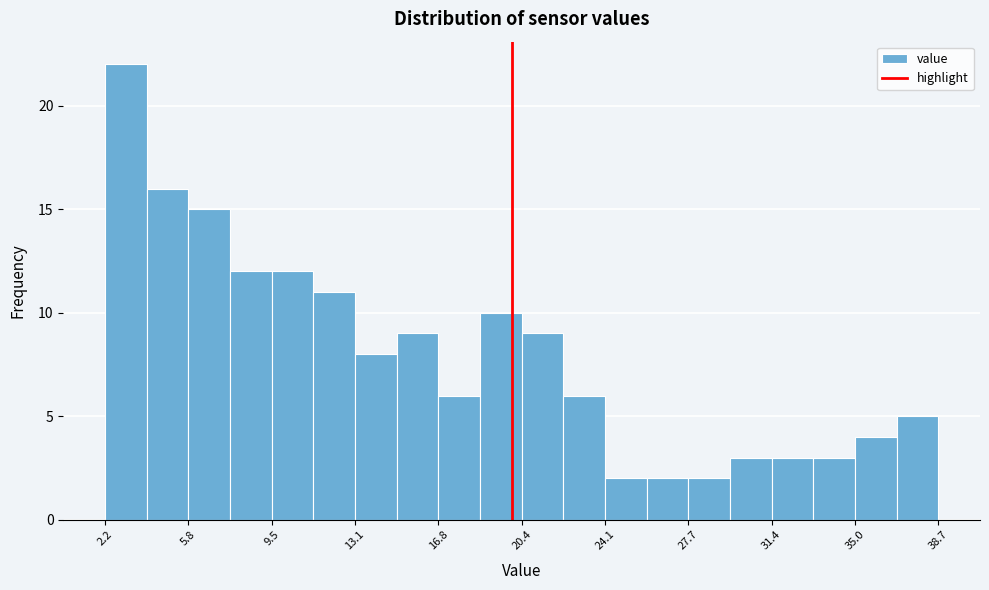

Around what value on the x-axis is the tallest bar? Give the approximate position of its centre, as read against the axis.

3.0